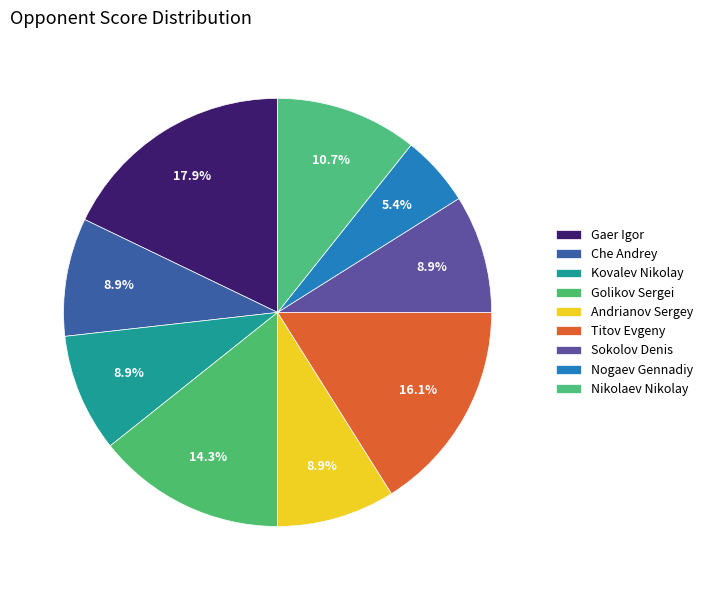

Is Golikov Sergei the majority of the pie?

No